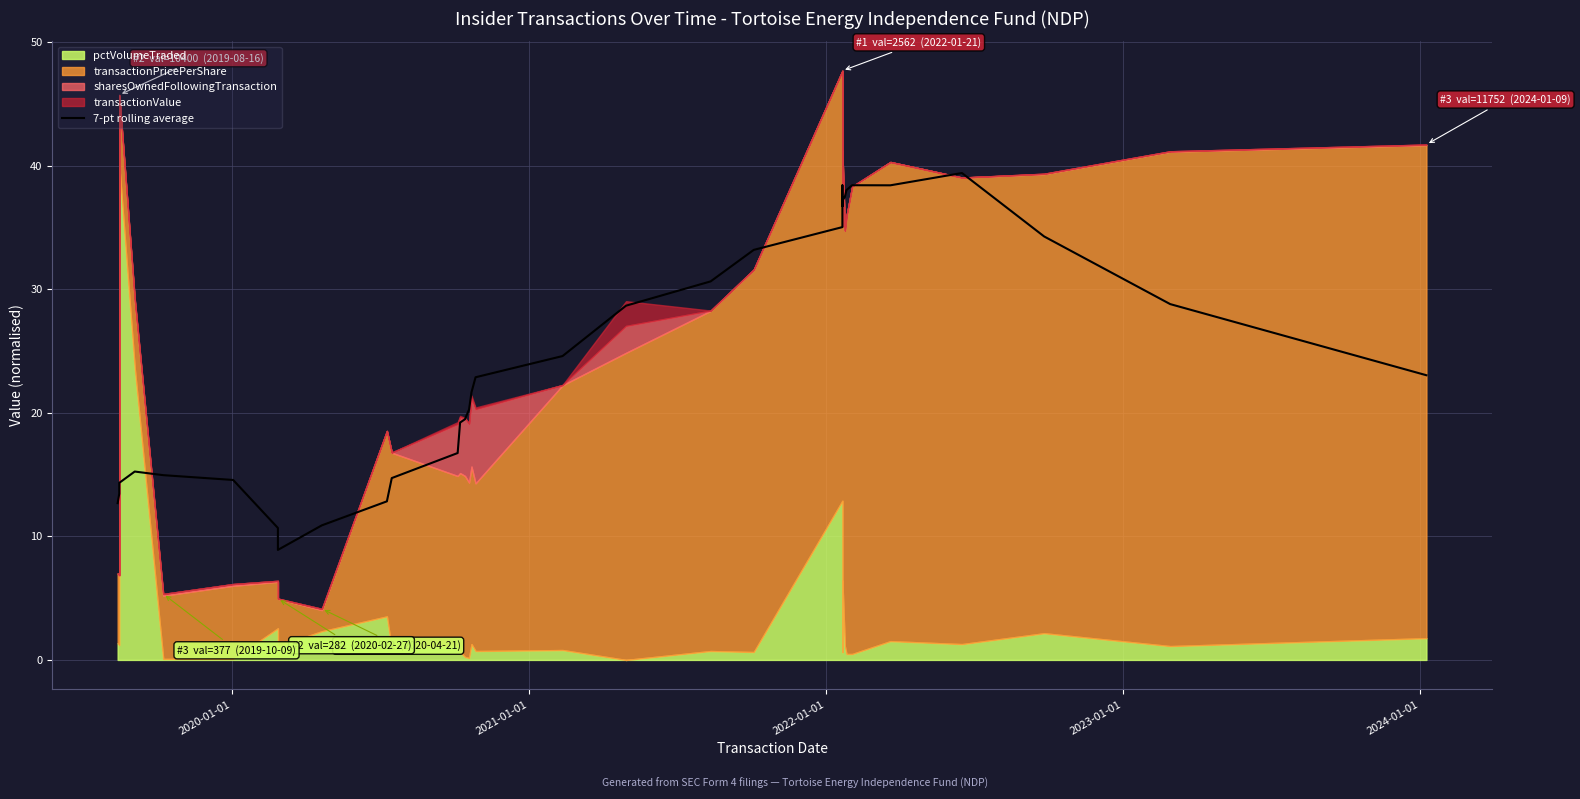

Count the number of categories in the chart.

35